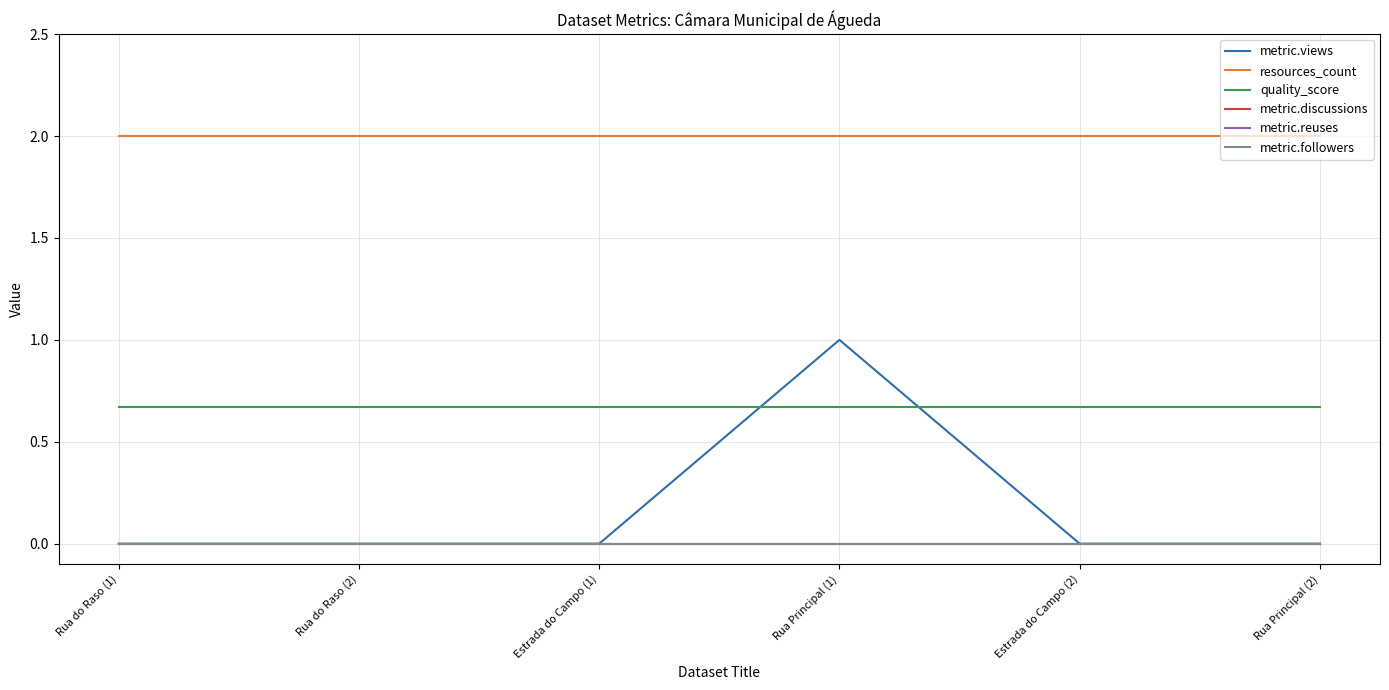

Is this an area chart (filled region under the line)?

No